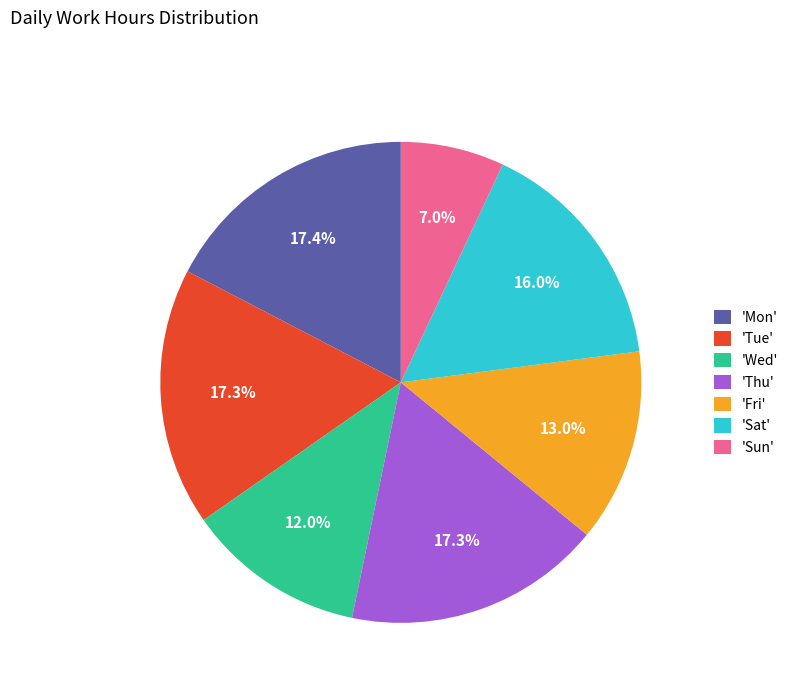

Approximately how many times larger is the value at 'Tue' compared to 'Wed'?

1.4